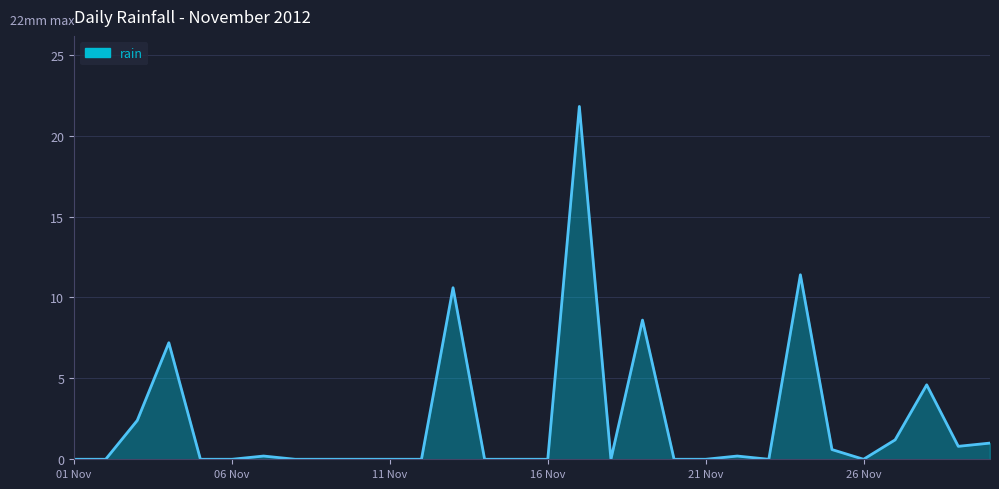

What is the greatest value displayed?

21.8